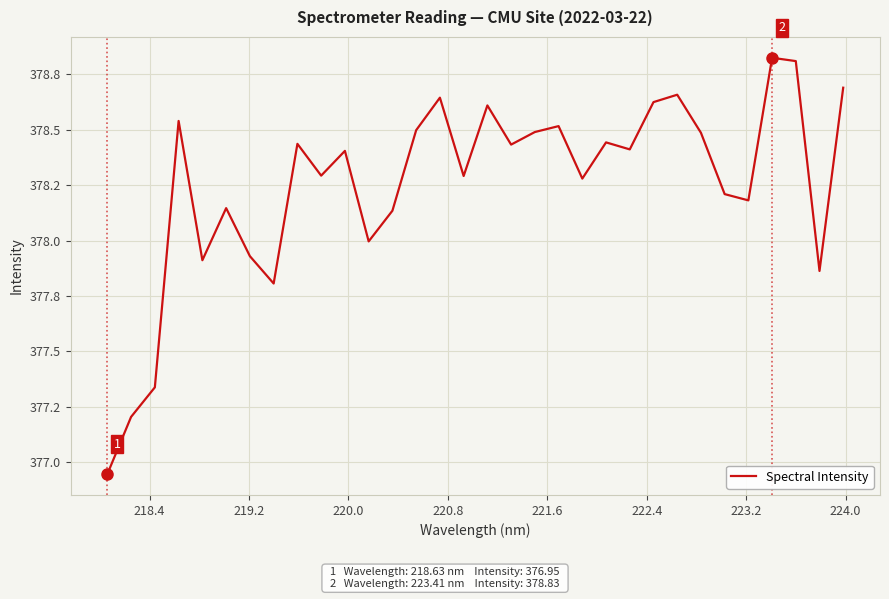

Is this an area chart (filled region under the line)?

No